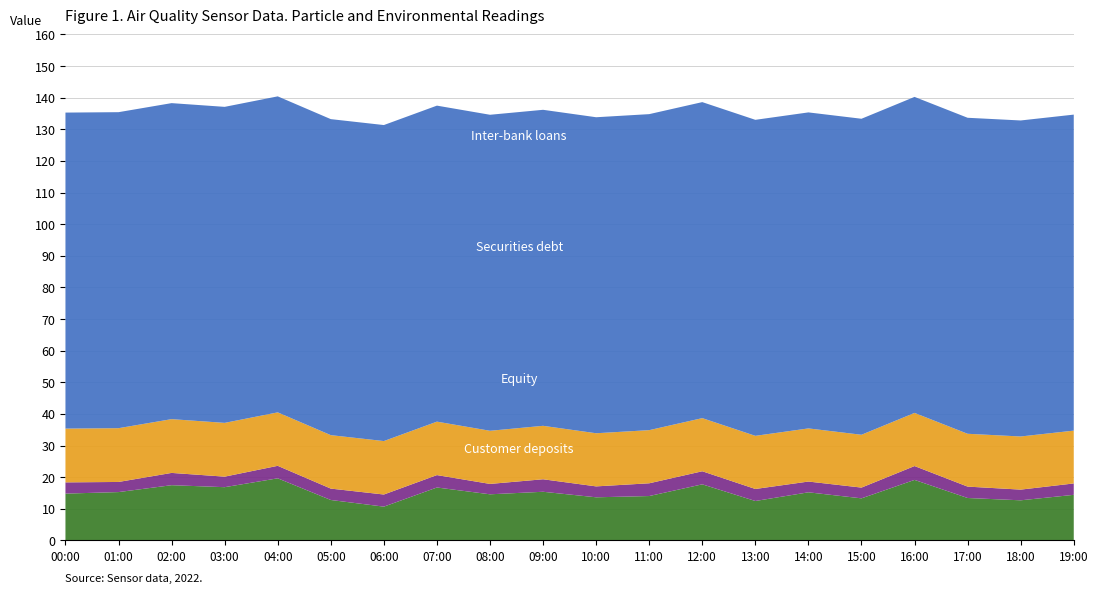

Reading left to right, extract all data points from this chart.

Customer deposits (SDS_P1): 00:00=14.8	01:00=15.3	02:00=17.5	03:00=16.9	04:00=19.6	05:00=12.8	06:00=10.7	07:00=16.8	08:00=14.6	09:00=15.4	10:00=13.7	11:00=14.1	12:00=17.8	13:00=12.5	14:00=15.2	15:00=13.3	16:00=19.1	17:00=13.4	18:00=12.7	19:00=14.4
Equity (SDS_P2): 00:00=3.5	01:00=3.2	02:00=3.9	03:00=3.3	04:00=4.0	05:00=3.6	06:00=3.8	07:00=3.9	08:00=3.3	09:00=4.0	10:00=3.5	11:00=4.0	12:00=4.1	13:00=3.8	14:00=3.4	15:00=3.4	16:00=4.4	17:00=3.6	18:00=3.4	19:00=3.6
Securities debt (Temp): 00:00=17.0	01:00=17.0	02:00=17.0	03:00=17.0	04:00=16.9	05:00=16.9	06:00=16.9	07:00=16.9	08:00=16.8	09:00=16.9	10:00=16.8	11:00=16.8	12:00=16.8	13:00=16.8	14:00=16.8	15:00=16.7	16:00=16.8	17:00=16.7	18:00=16.8	19:00=16.7
Inter-bank loans (Humidity): 00:00=99.9	01:00=99.9	02:00=99.9	03:00=99.9	04:00=99.9	05:00=99.9	06:00=99.9	07:00=99.9	08:00=99.9	09:00=99.9	10:00=99.9	11:00=99.9	12:00=99.9	13:00=99.9	14:00=99.9	15:00=99.9	16:00=99.9	17:00=99.9	18:00=99.9	19:00=99.9